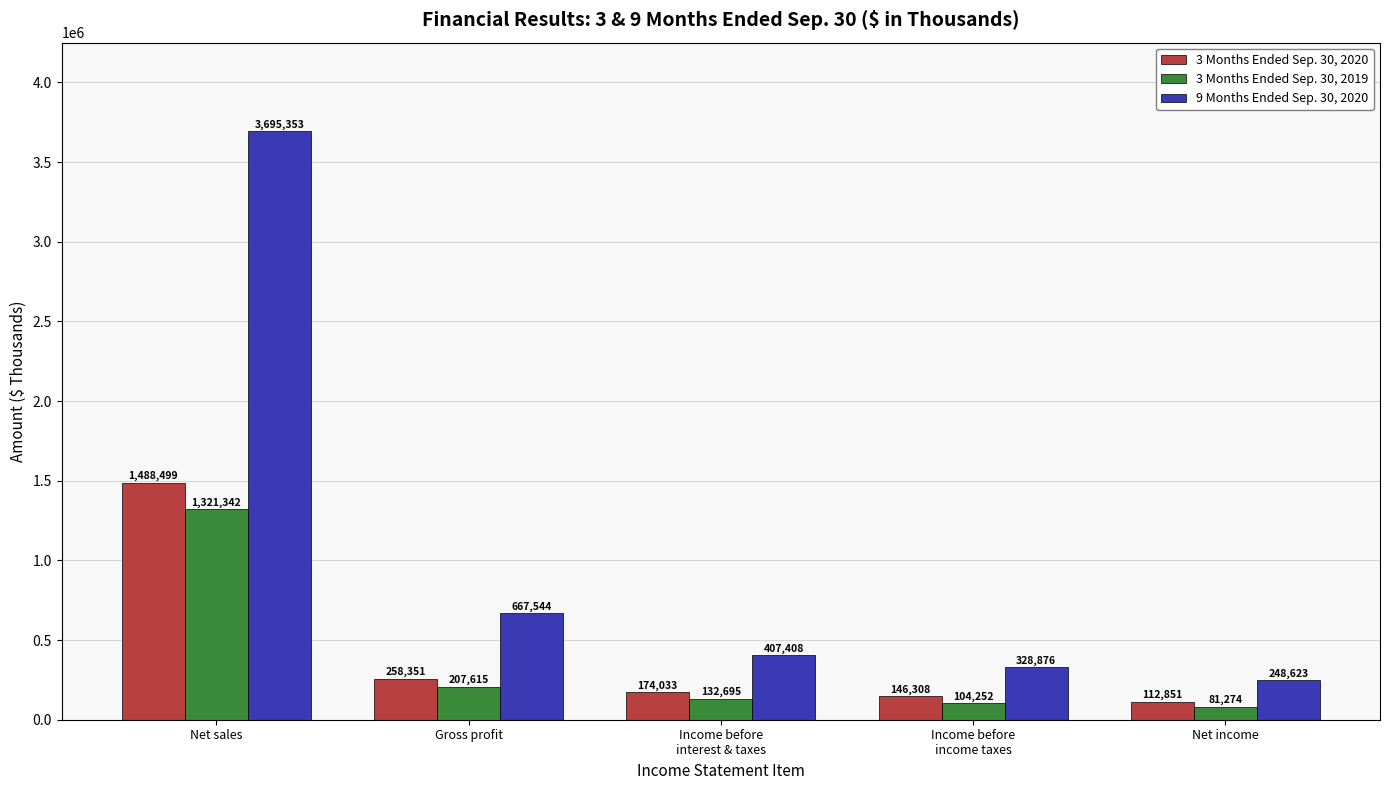

What is the minimum value shown in the chart?

81274